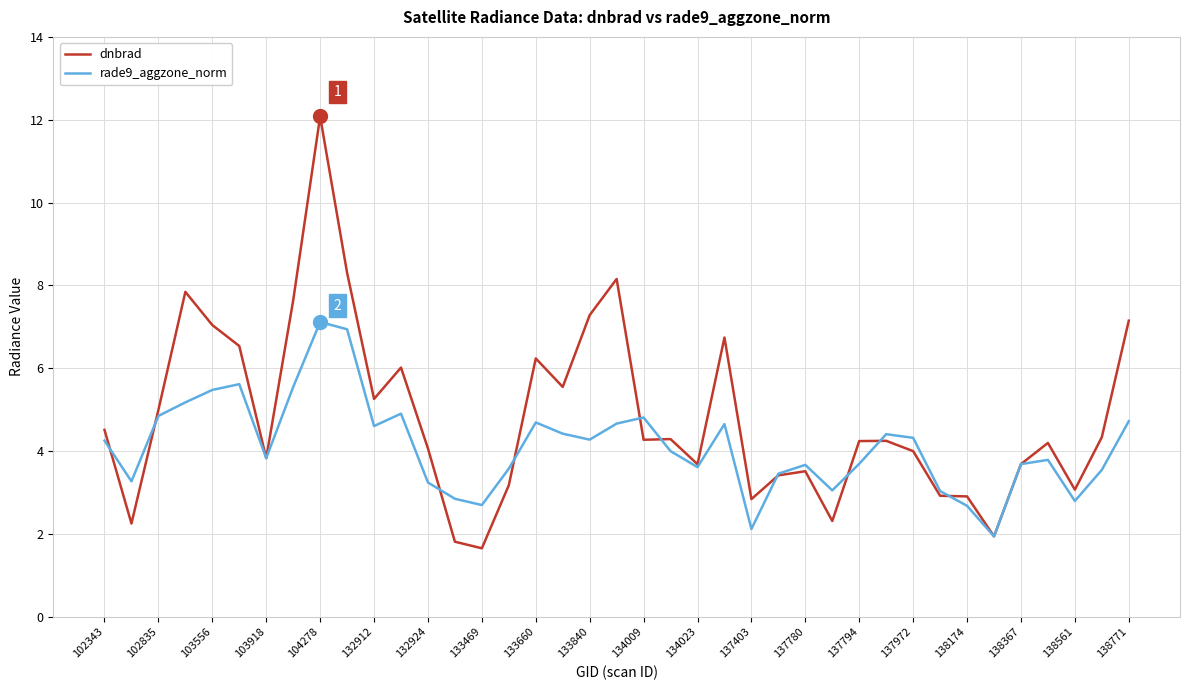

Which series has the largest range (max minus min)?

dnbrad